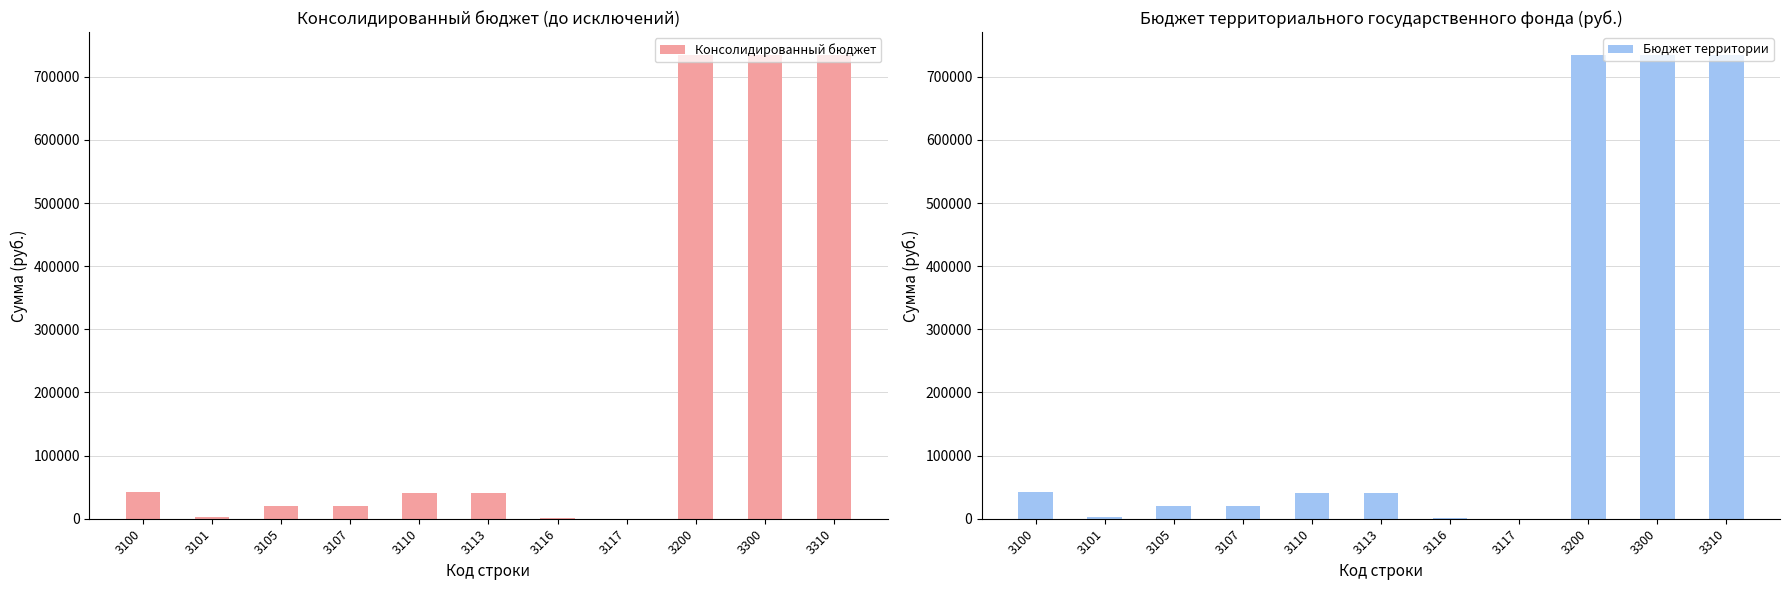

How many data points in Консолидированный бюджет are above 40085?

5